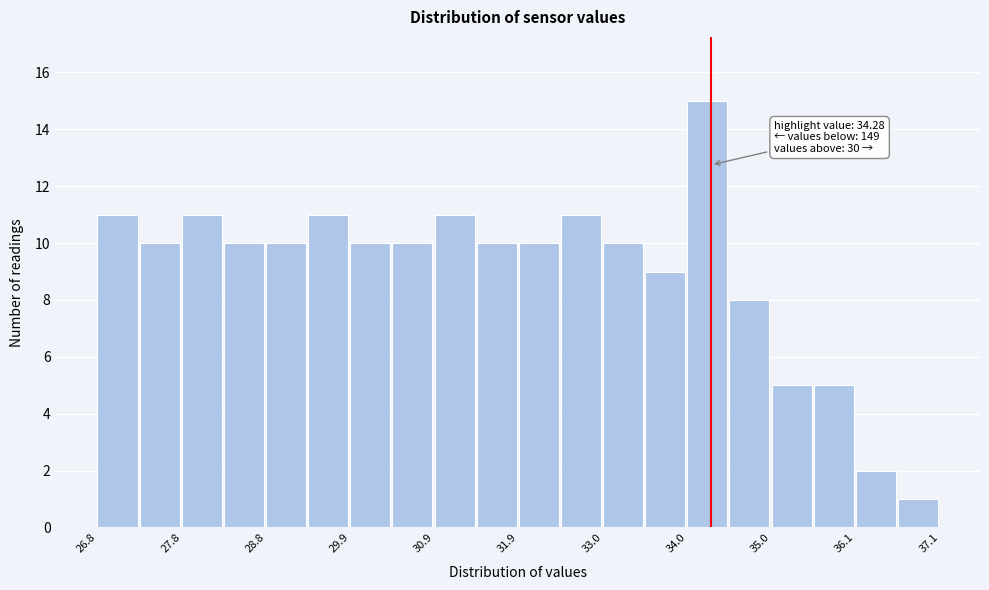

Read against the x-axis, roughly where is the centre of the tallest bar?

34.2